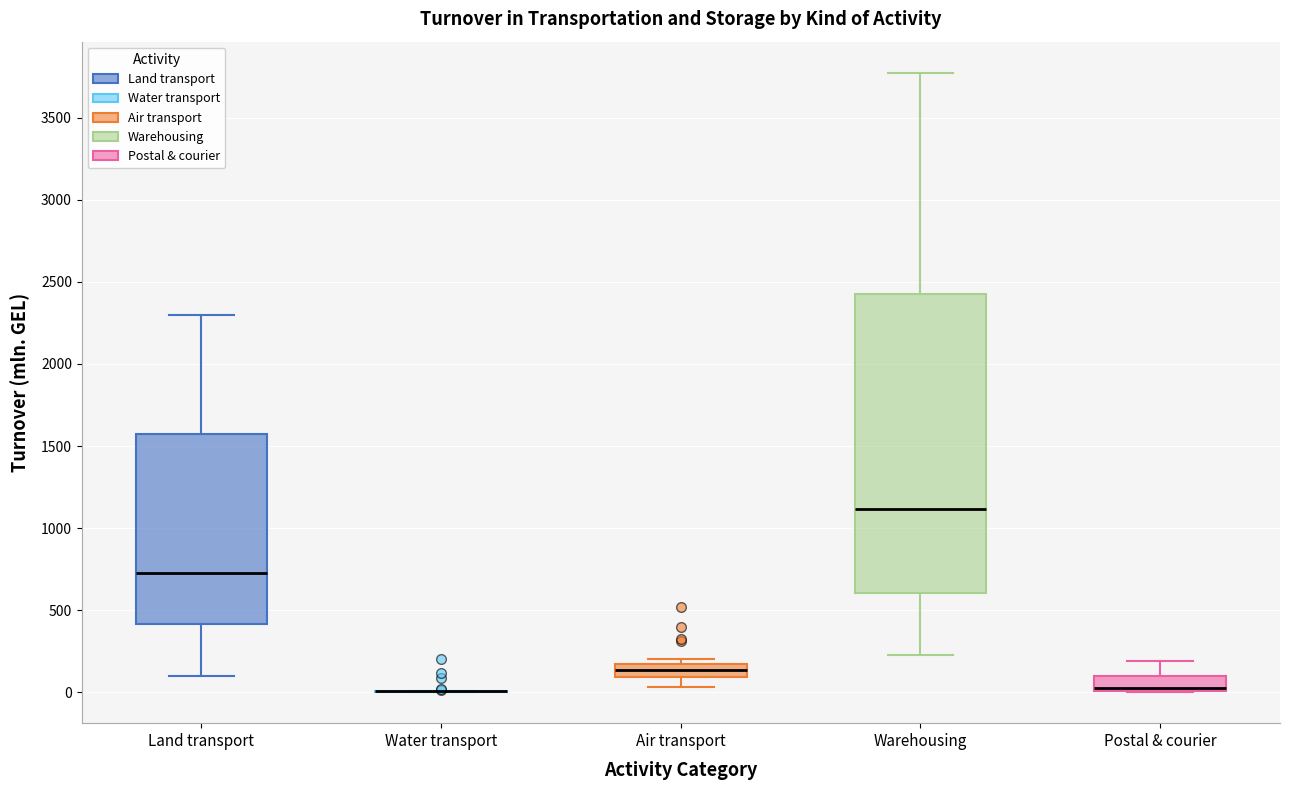

Reading left to right, read every box against the y-axis: the position of its median line, the range the box covers, and the ends of its whiskers. The values are not printed on the chart, so give them approximately, as read against the axis.

Land transport: median 750, box 400 to 1600, whiskers 100 to 2300
Water transport: box collapsed to a line at 0, whiskers 0 to 0
Air transport: median 150 (inside the box), box 100 to 150, whiskers 50 to 200
Warehousing: median 1100, box 600 to 2400, whiskers 250 to 3750
Postal & courier: median 0 (just above the box's lower edge), box 0 to 100, whiskers 0 to 200